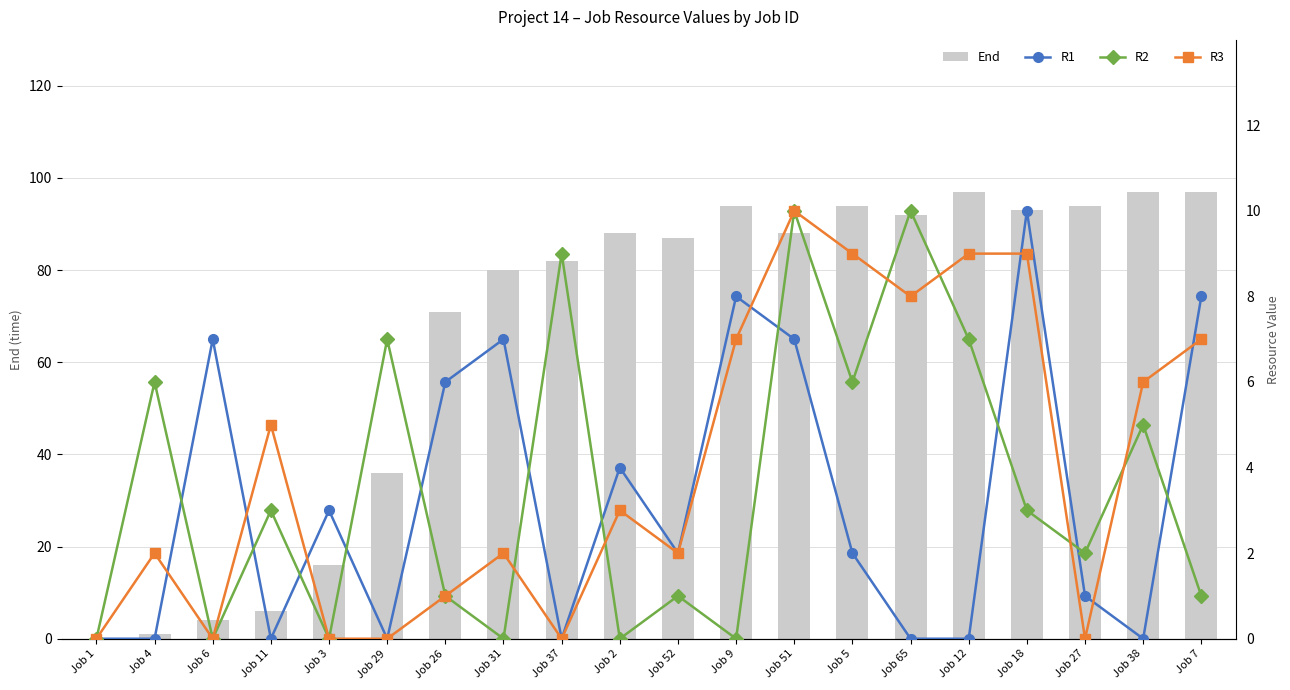

How many distinct data groups are displayed?

4